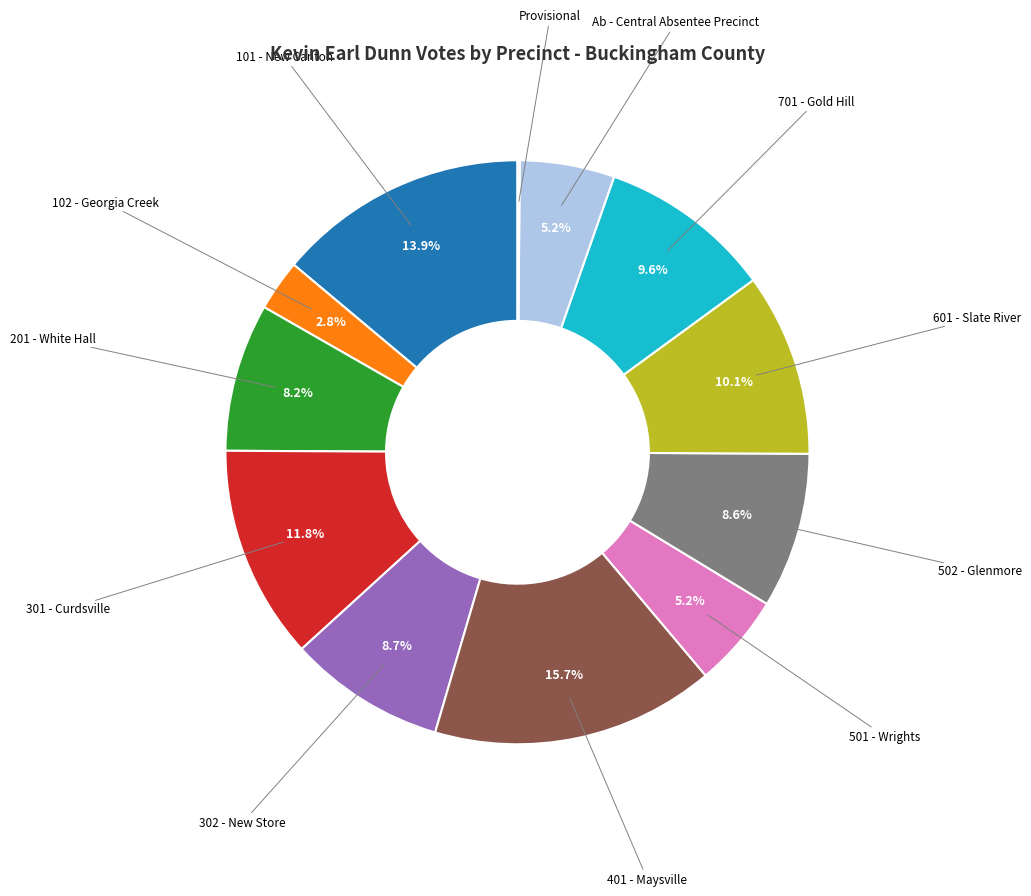

Is there any slice that represents more than half of the pie?

No